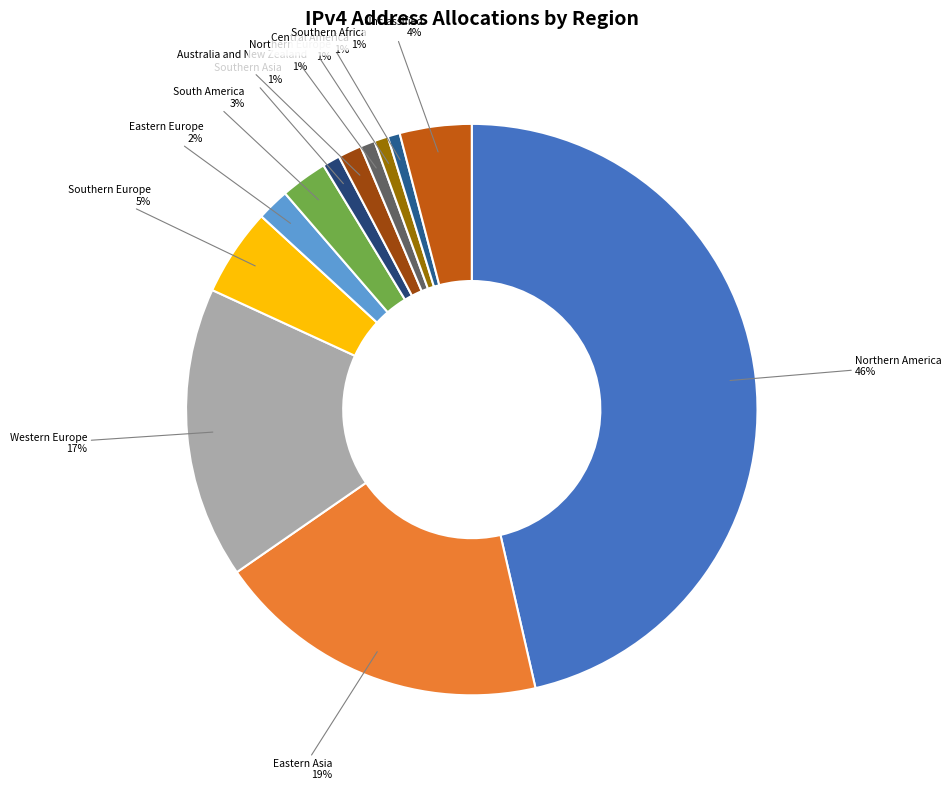

To the nearest percent, what portion does Eastern Asia represent?

19%